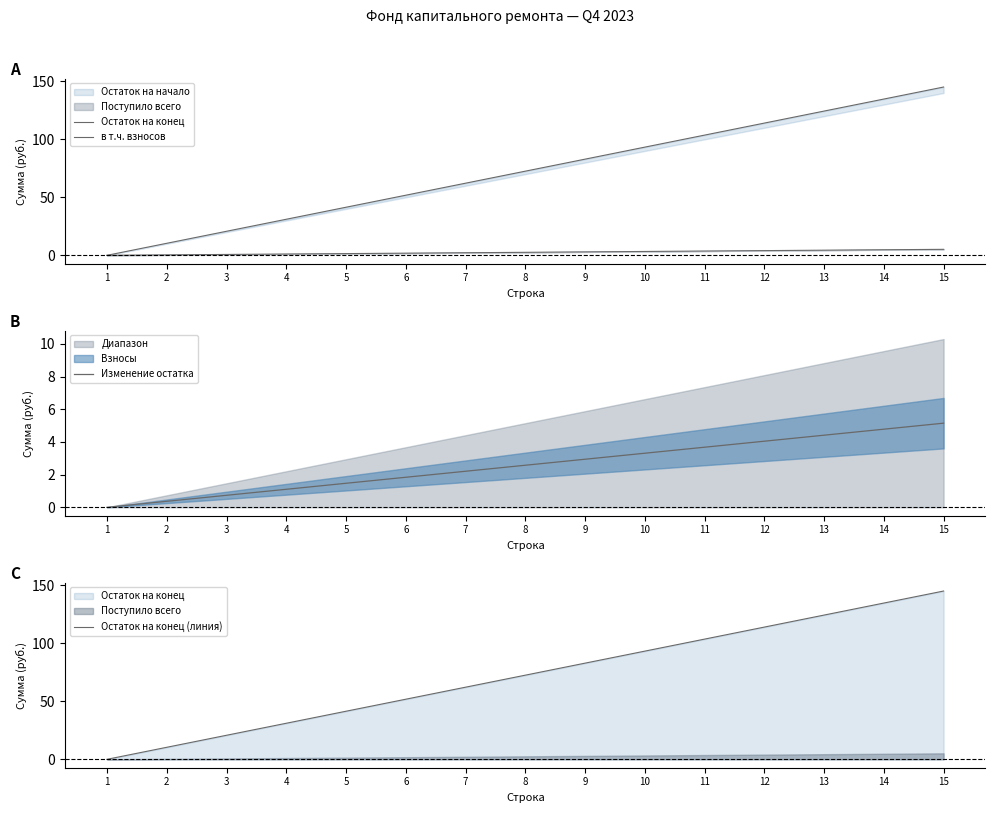

At how many categories does at least one series exceed 21?

12